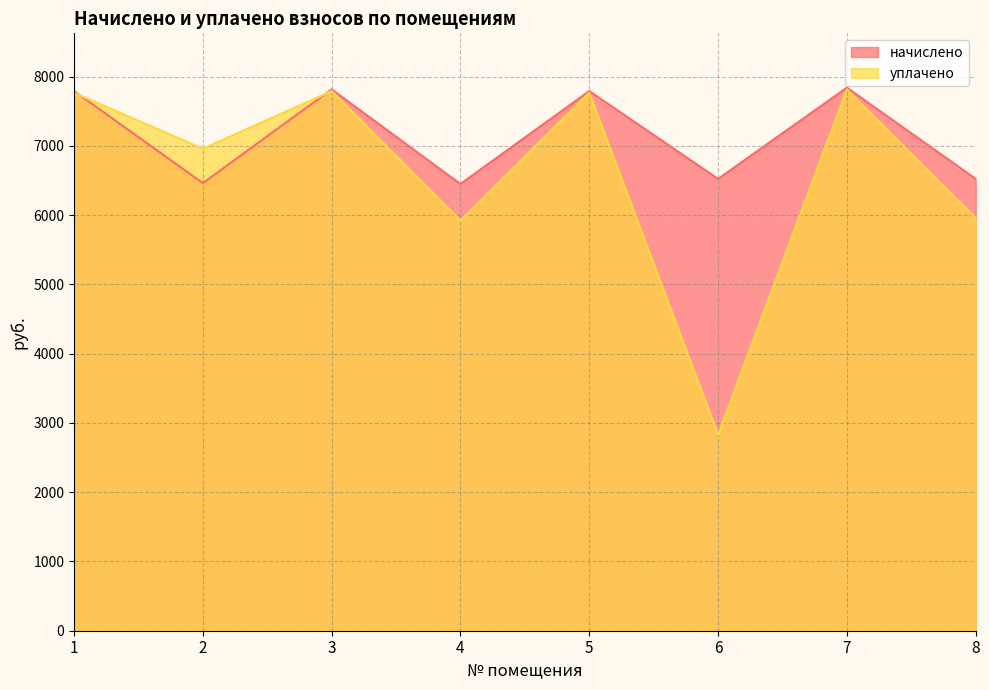

Where do уплачено and начислено first cross each other?

1 and 2